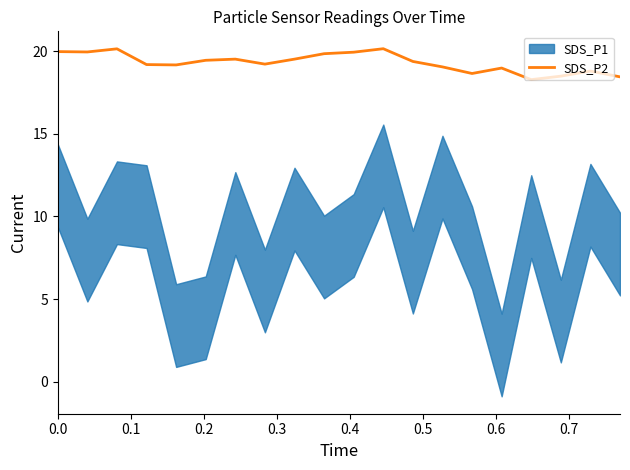

Reading left to right, list all the values displayed in this chart.

20.0	19.9	20.1	19.2	19.2	19.4	19.5	19.2	19.5	19.8	19.9	20.1	19.4	19.0	18.6	19.0	18.3	18.5	18.8	18.4